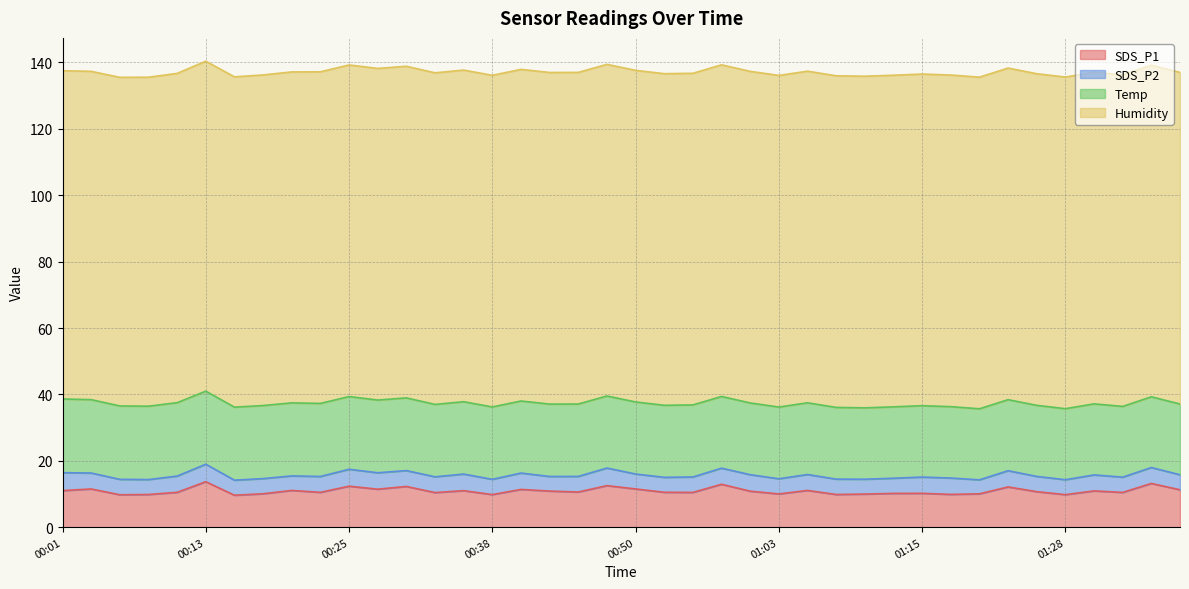

What are all the series names shown in the legend?

SDS_P1, SDS_P2, Temp, Humidity